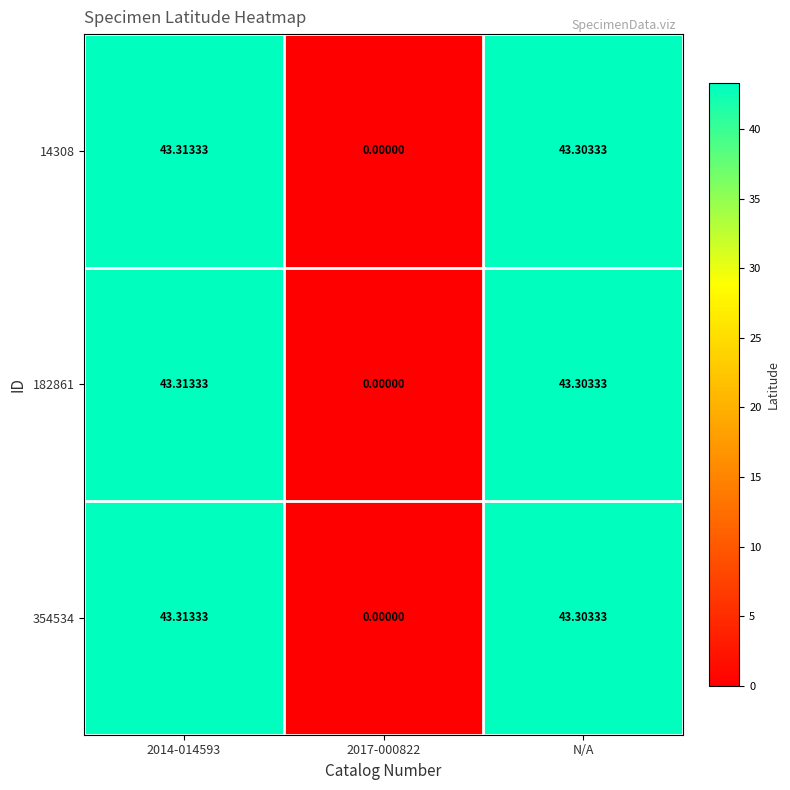

Is the value of 354534 at 2017-000822 greater than the value of 182861 at N/A?

No